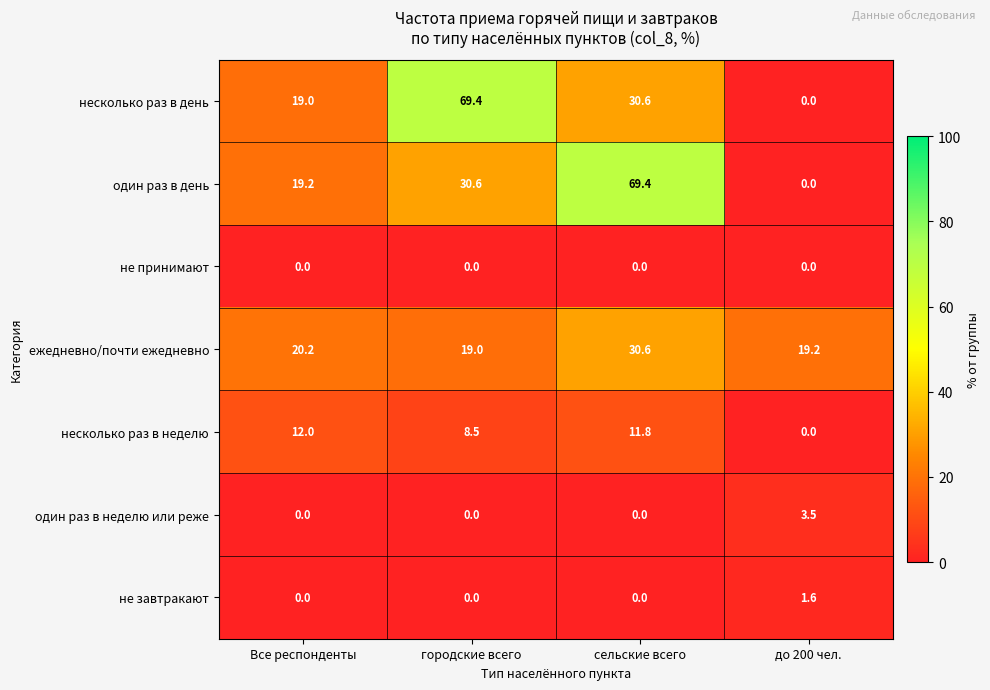

What is the difference between the second highest and minimum values in the ежедневно/почти ежедневно series?

1.2